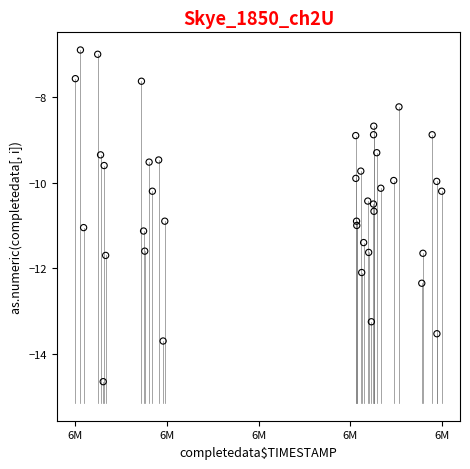

What is the range of X values (max minus min)?

32634.0